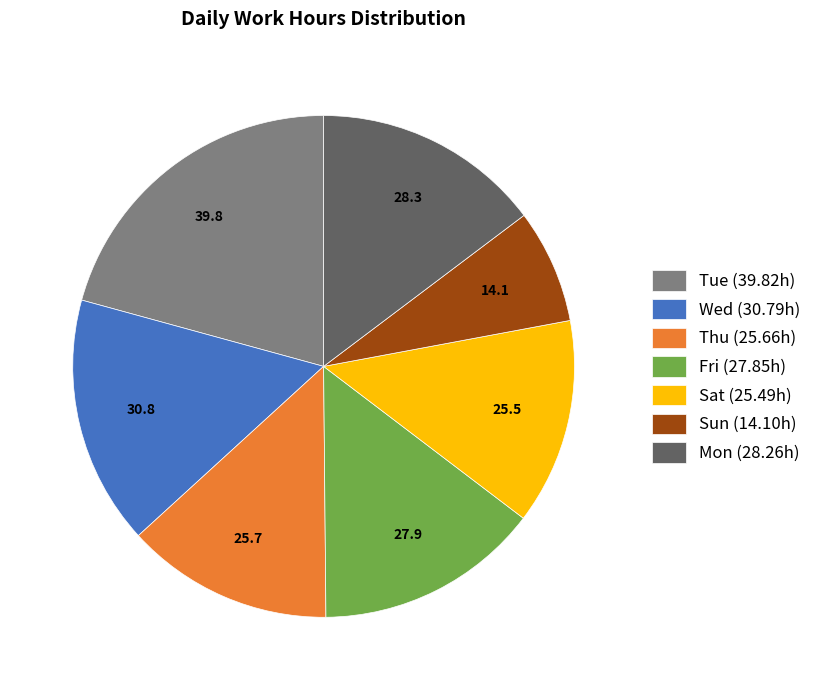

What is the smallest slice in the pie chart?

Sun (14.10h)